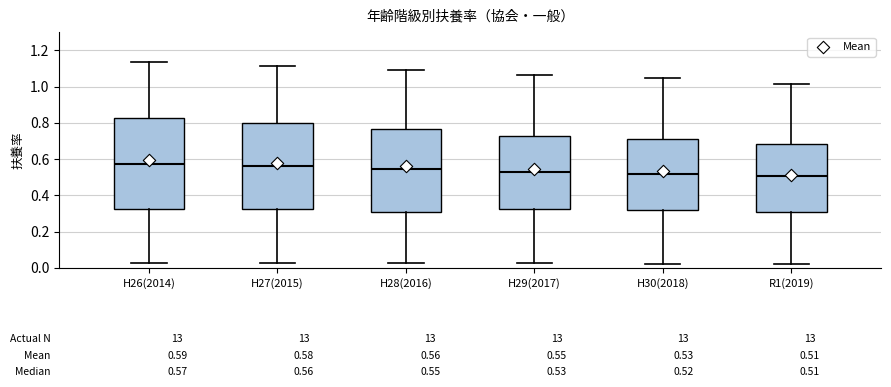

Which box is the tallest, from its lower edge to its upper edge?

H26(2014)